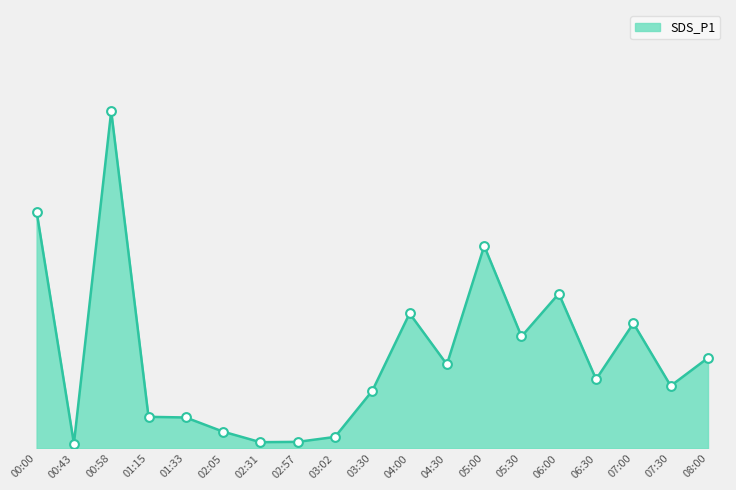

Between 02:31 and 04:00, which is larger?

04:00